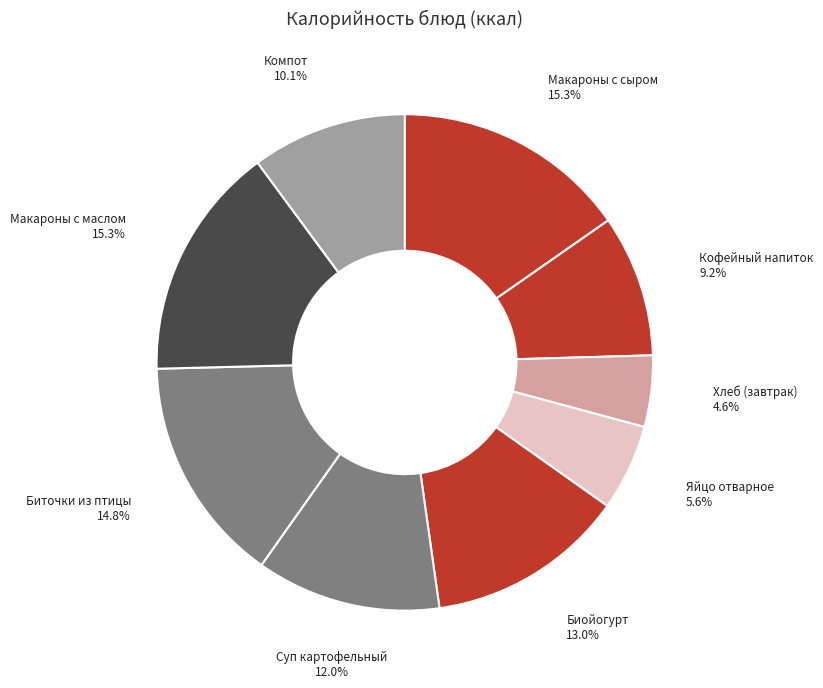

Rank the categories by value from lowest to highest.

Хлеб пшеничный (завтрак), Яйцо отварное, Кофейный напиток с молоком, Компот из сухофруктов, Суп картофельный с бобовыми, Биойогурт, Биточки рубленные из птицы, Макароны отварные с сыром, Макароны отварные с маслом